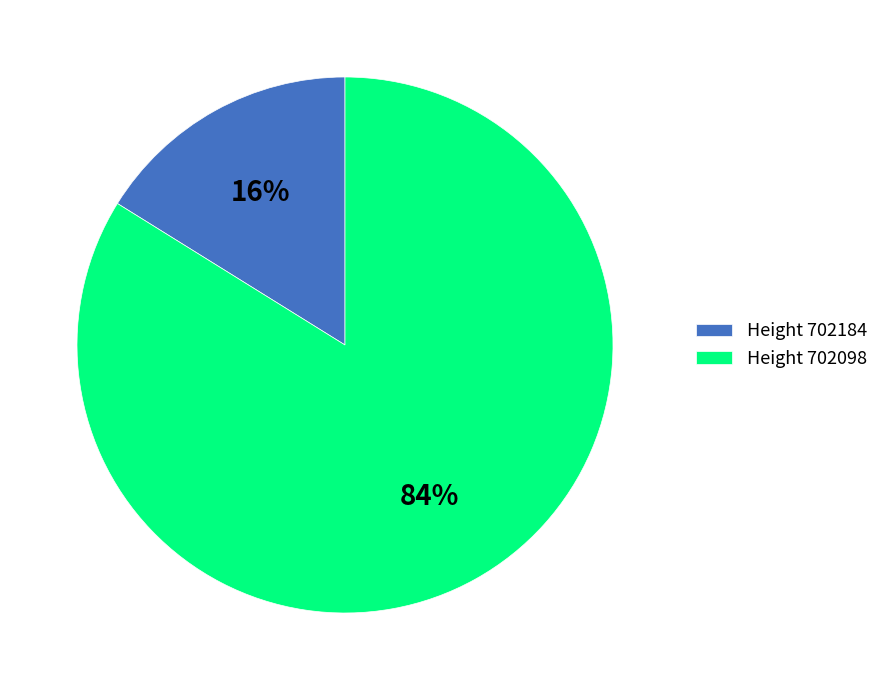

Rank the categories by value from highest to lowest.

Height 702098, Height 702184